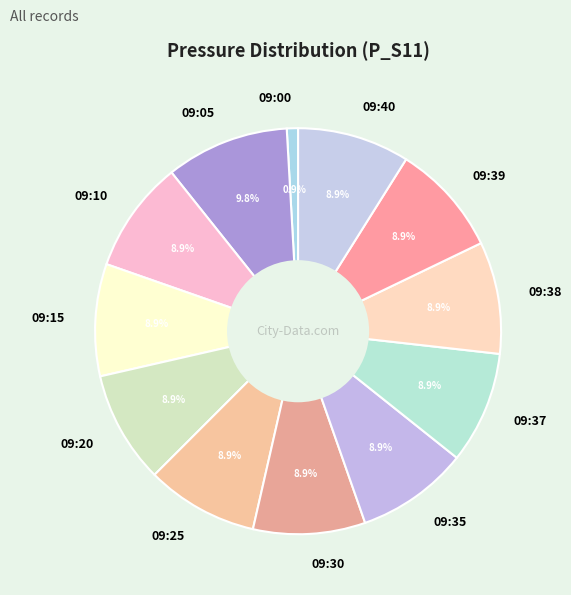

How many segments does this pie chart have?

12